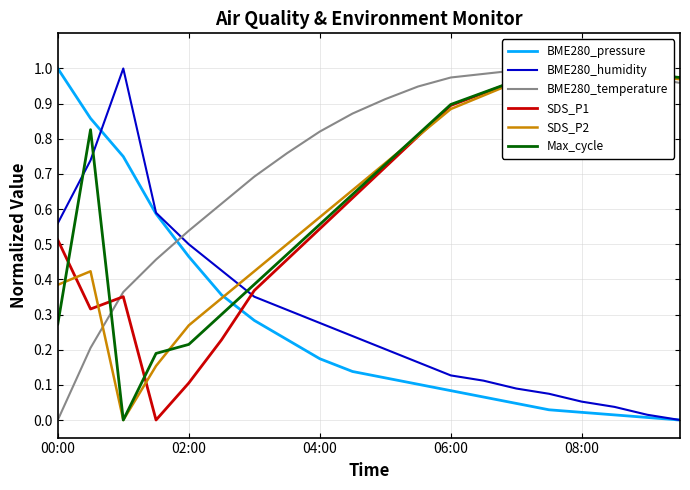

Reading right to left, list all the values displayed in this chart.

BME280_pressure: 0.0	0.0	0.0	0.0	0.0	0.0	0.1	0.1	0.1	0.1	0.1	0.2	0.2	0.3	0.4	0.5	0.6	0.7	0.9	1.0
BME280_humidity: 0.0	0.0	0.0	0.1	0.1	0.1	0.1	0.1	0.2	0.2	0.2	0.3	0.3	0.4	0.4	0.5	0.6	1.0	0.7	0.6
BME280_temperature: 1.0	1.0	1.0	1.0	1.0	1.0	1.0	1.0	0.9	0.9	0.9	0.8	0.8	0.7	0.6	0.5	0.5	0.4	0.2	0.0
SDS_P1: 1.0	1.0	1.0	1.0	1.0	1.0	0.9	0.9	0.8	0.7	0.6	0.5	0.5	0.4	0.2	0.1	0.0	0.4	0.3	0.5
SDS_P2: 1.0	1.0	1.0	1.0	1.0	1.0	0.9	0.9	0.8	0.7	0.7	0.6	0.5	0.4	0.3	0.3	0.2	0.0	0.4	0.4
Max_cycle: 1.0	1.0	1.0	1.0	1.0	1.0	0.9	0.9	0.8	0.7	0.6	0.6	0.5	0.4	0.3	0.2	0.2	0.0	0.8	0.3